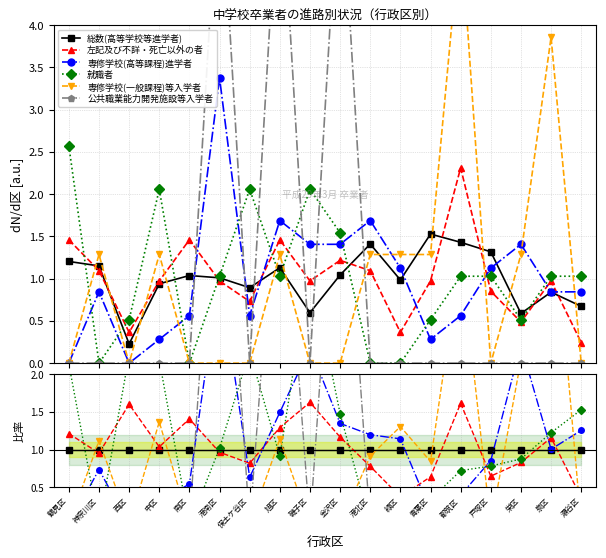

Which series ends up on top after the final intersection of 専修学校(高等課程)進学者 and 総数(高等学校等進学者)?

専修学校(高等課程)進学者